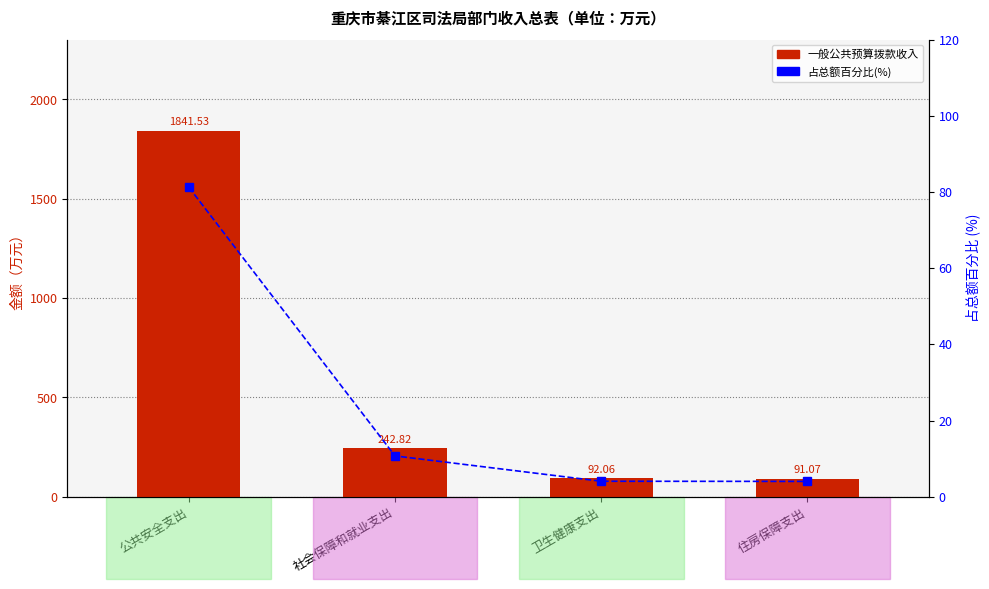

What is the maximum value for 占总额百分比?

81.2